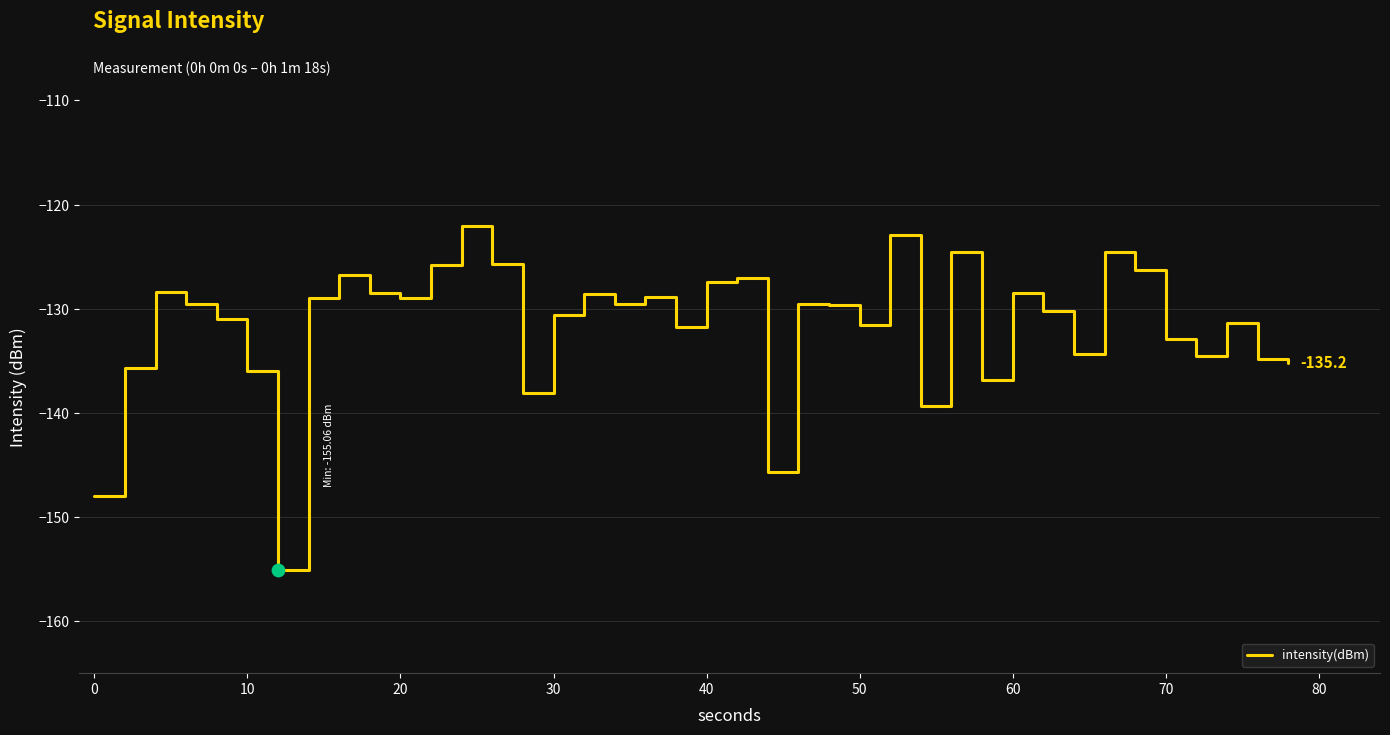

What is the maximum value shown in the chart?

-122.0